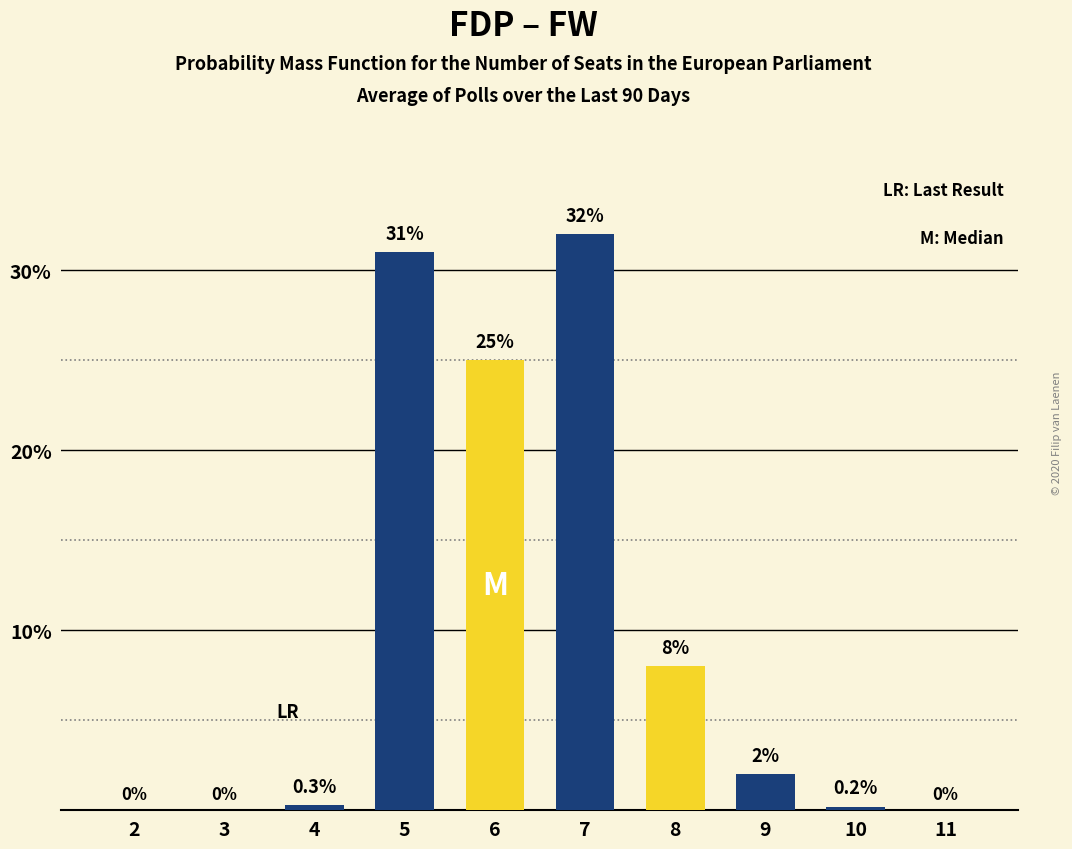

The value at 6 is 12.1. True or false?

False